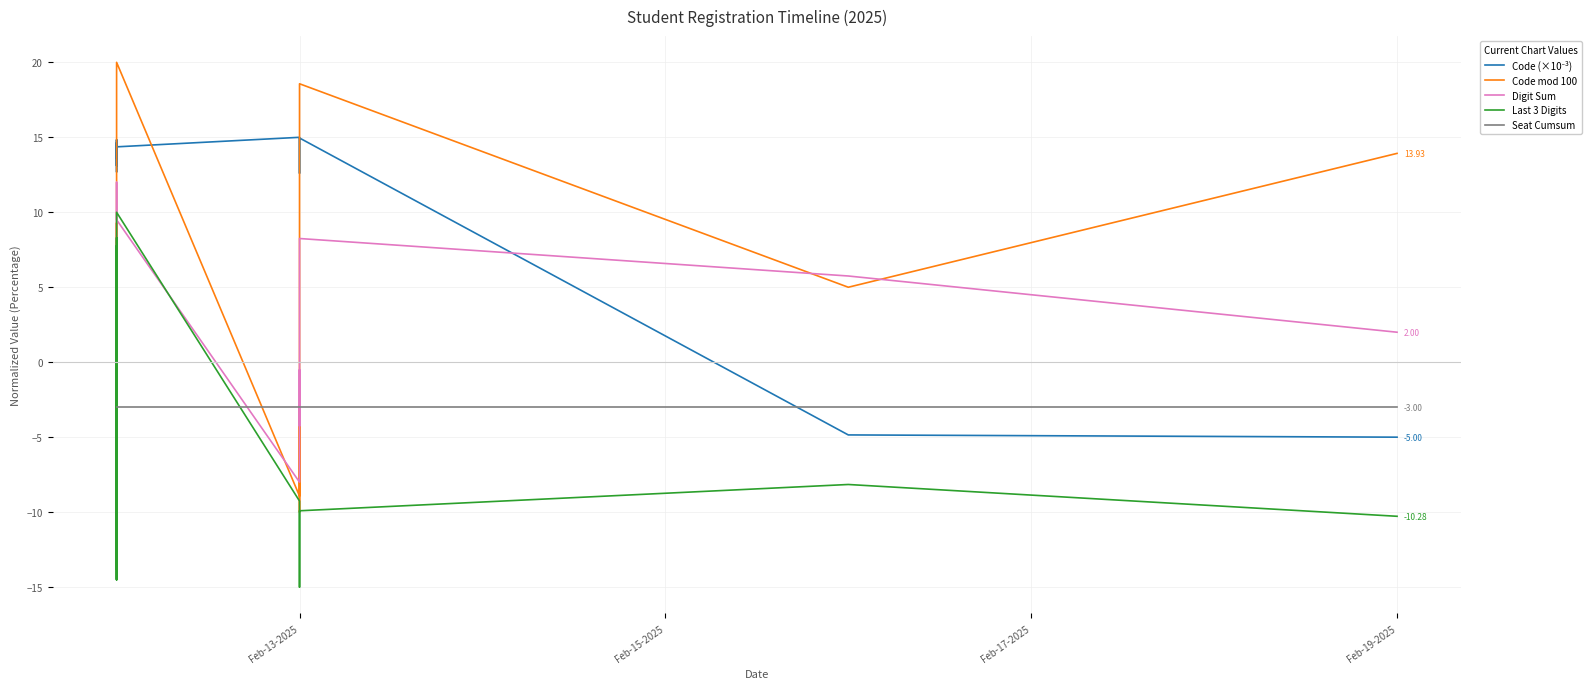

Which category has the lowest value in the Code (×10⁻³) series?

Feb-19-2025